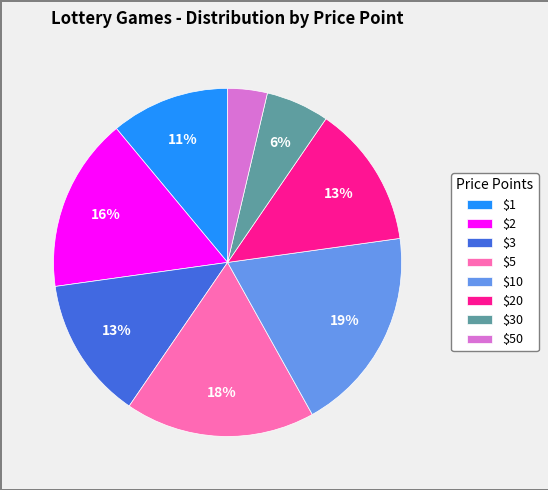

Count the number of slices in the pie.

8